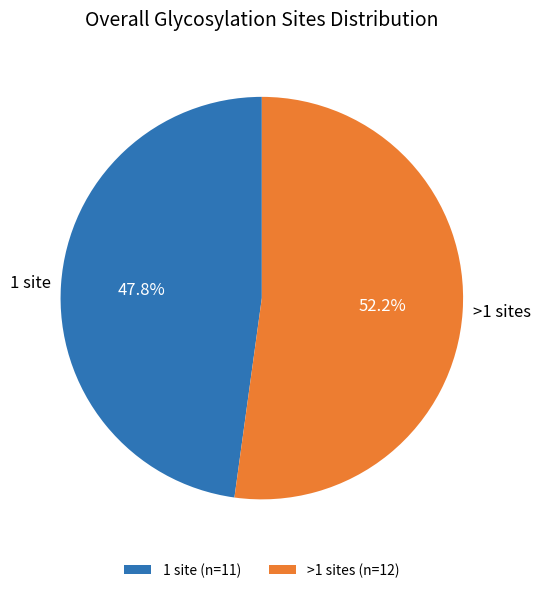

Between 1 site and >1 sites, which is larger?

>1 sites